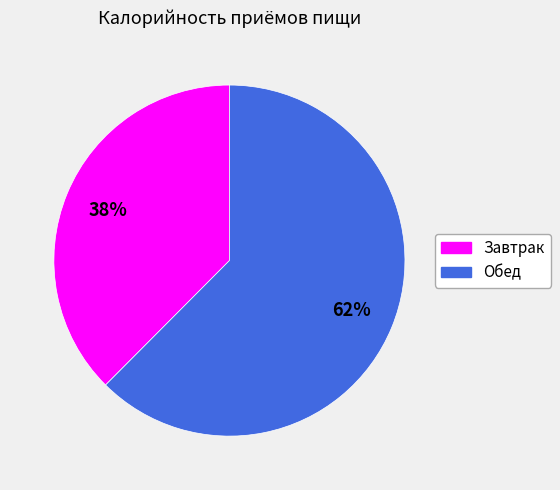

True or false: Обед accounts for 62% of the total.

True